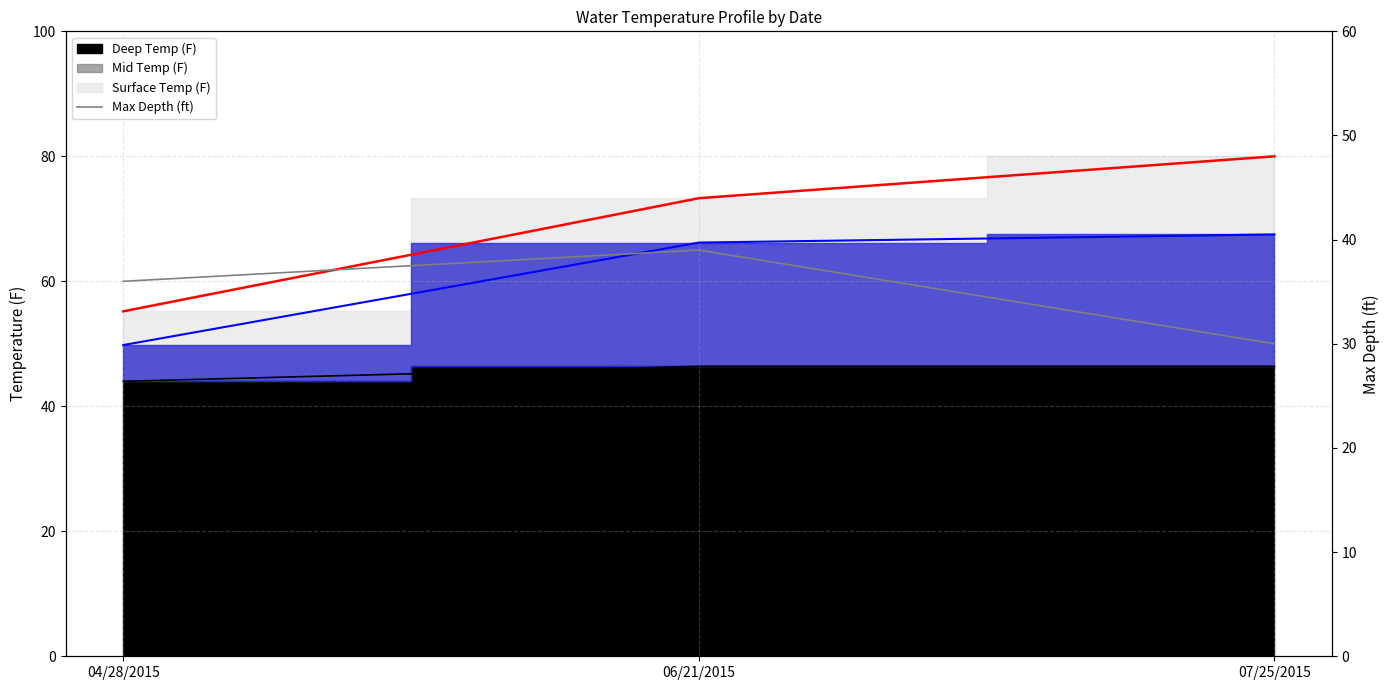

List the labels in order of value, smallest first.

07/25/2015, 04/28/2015, 06/21/2015